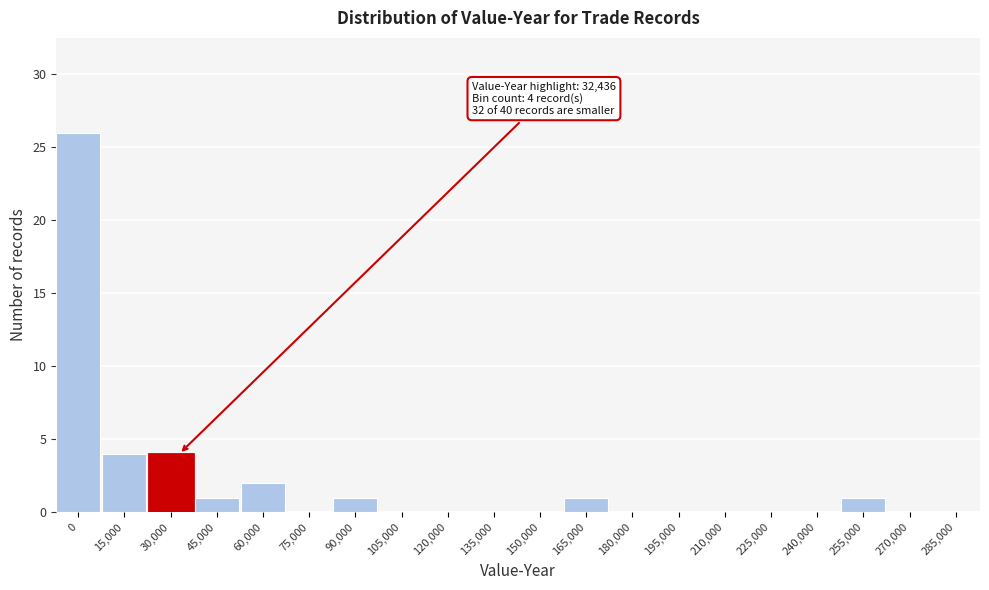

Reading right to left, transcribe all the data shown in this chart.

285,000=0	270,000=0	255,000=1	240,000=0	225,000=0	210,000=0	195,000=0	180,000=0	165,000=1	150,000=0	135,000=0	120,000=0	105,000=0	90,000=1	75,000=0	60,000=2	45,000=1	30,000=4	15,000=4	0=26